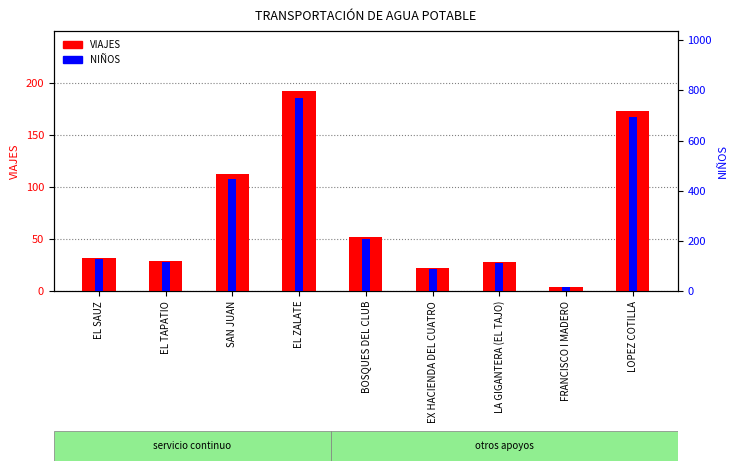

What position from the left is BOSQUES DEL CLUB?

5